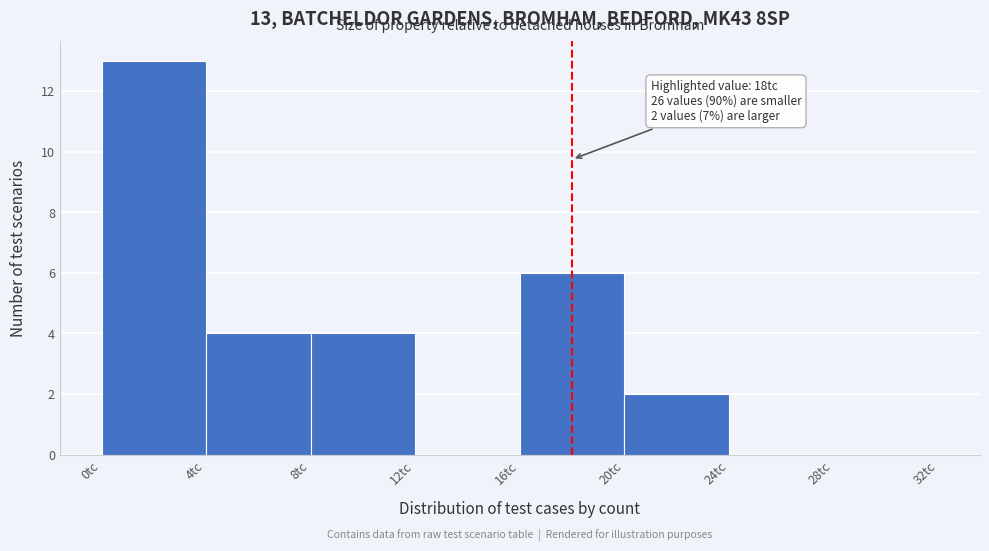

Which range on the x-axis has the tallest bar?

0 to 4